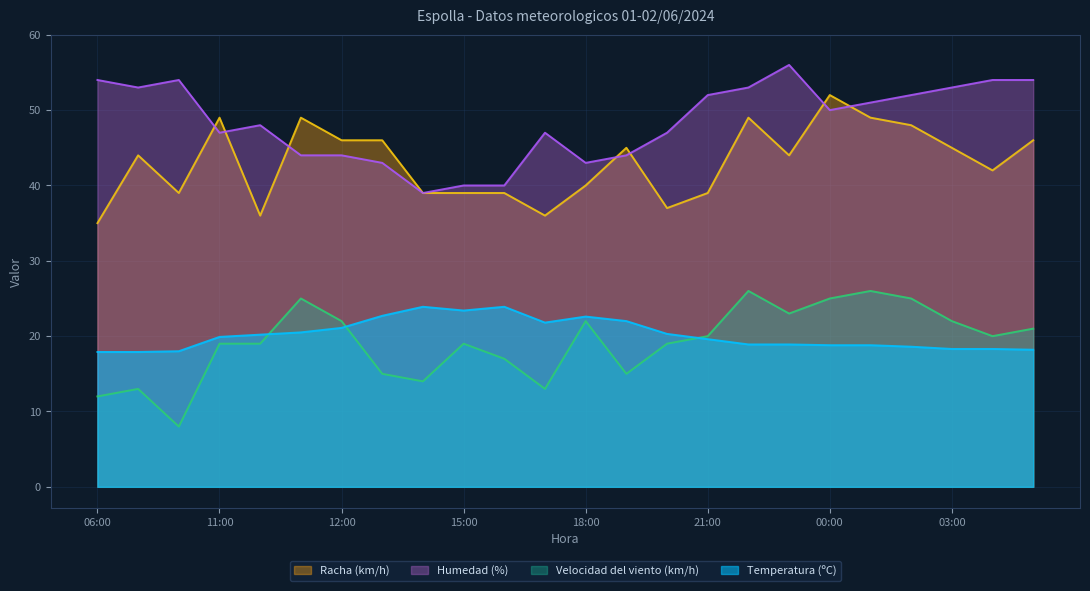

Reading right to left, what are all the values shown in this chart?

Temperatura (ºC): 18.2	18.3	18.3	18.6	18.8	18.8	18.9	18.9	19.6	20.3	22.0	22.6	21.8	23.9	23.4	23.9	22.7	21.1	20.5	20.2	19.9	18.0	17.9	17.9
Velocidad del viento (km/h): 21.0	20.0	22.0	25.0	26.0	25.0	23.0	26.0	20.0	19.0	15.0	22.0	13.0	17.0	19.0	14.0	15.0	22.0	25.0	19.0	19.0	8.0	13.0	12.0
Humedad (%): 54.0	54.0	53.0	52.0	51.0	50.0	56.0	53.0	52.0	47.0	44.0	43.0	47.0	40.0	40.0	39.0	43.0	44.0	44.0	48.0	47.0	54.0	53.0	54.0
Racha (km/h): 46.0	42.0	45.0	48.0	49.0	52.0	44.0	49.0	39.0	37.0	45.0	40.0	36.0	39.0	39.0	39.0	46.0	46.0	49.0	36.0	49.0	39.0	44.0	35.0